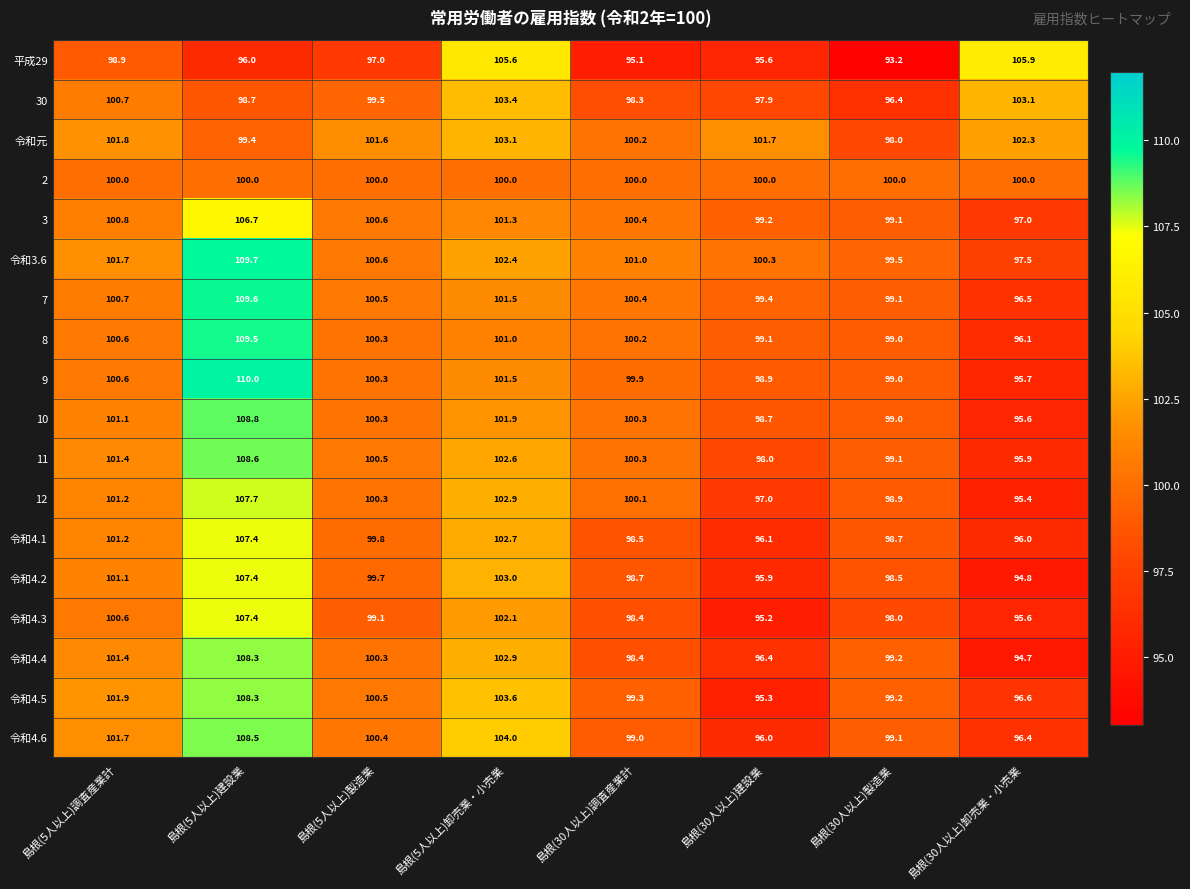

At which label does 7 reach its minimum?

島根(30人以上)卸売業・小売業